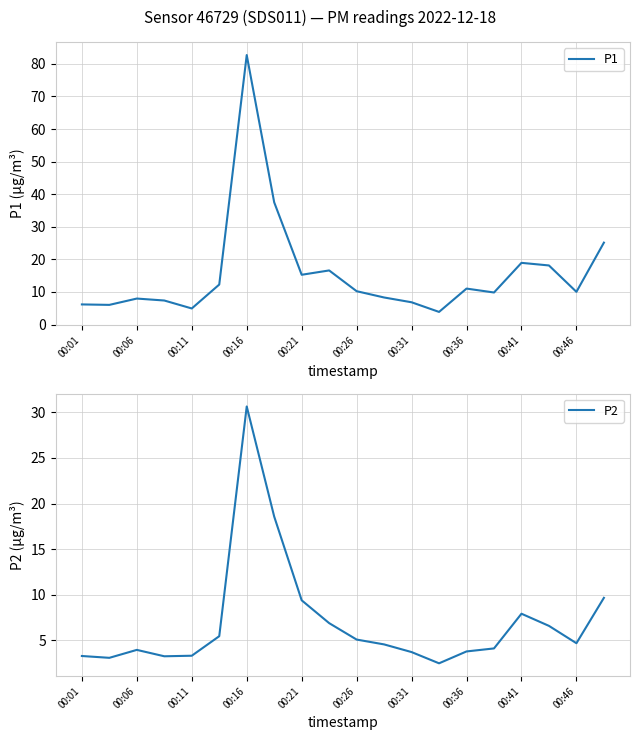

True or false: P2 and P1 intersect in this chart.

False